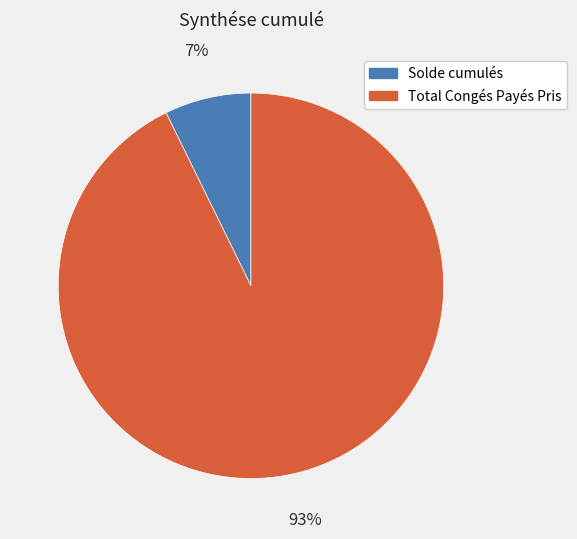

To the nearest percent, what is the average slice percentage?

50%